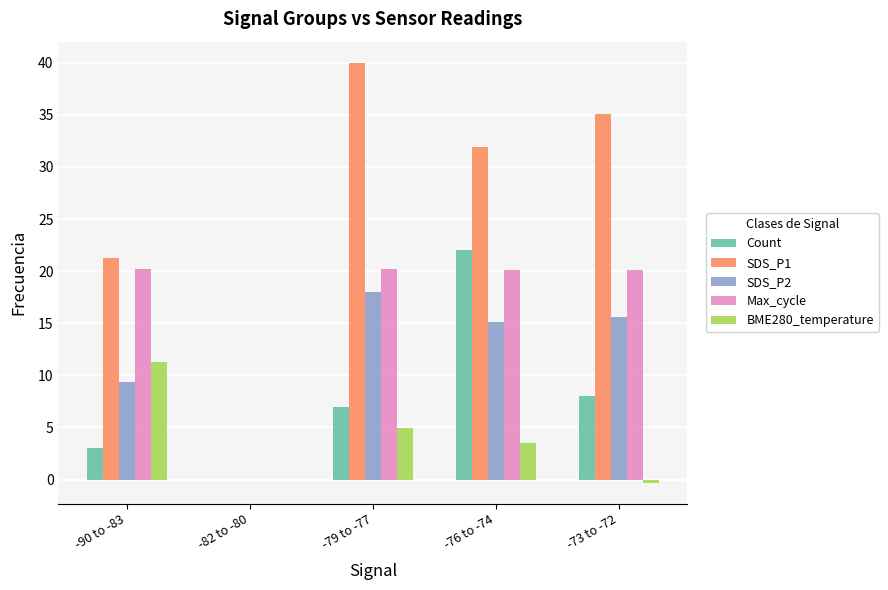

What is the sum of all Count values?

40.0